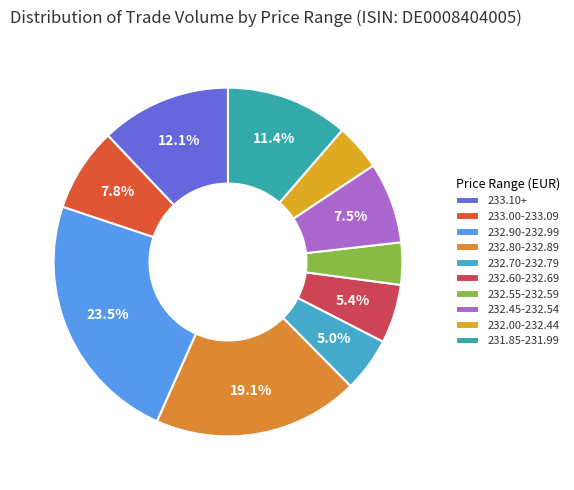

Is there any slice that represents more than half of the pie?

No